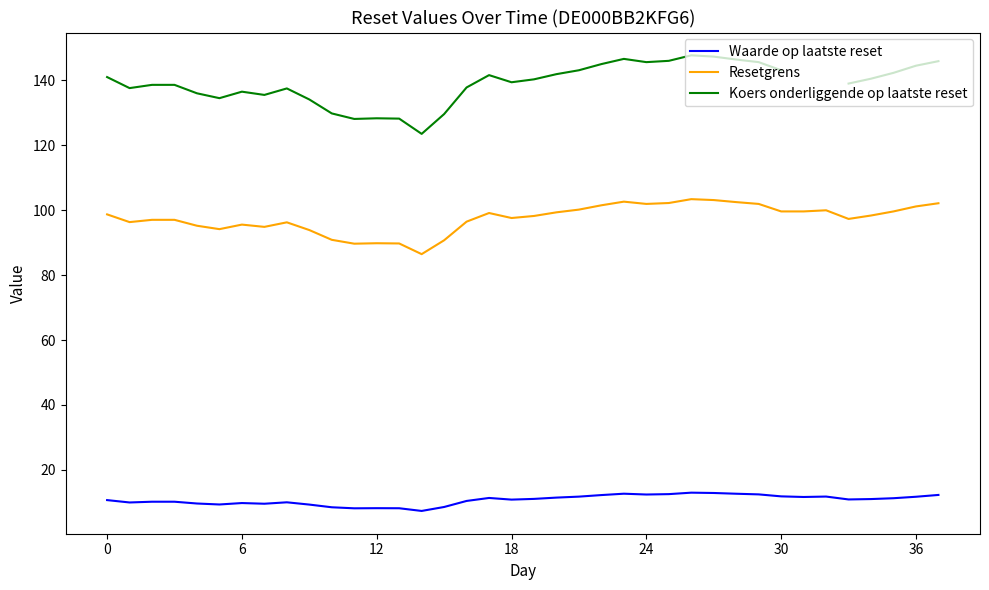

How many data points in Koers onderliggende op laatste reset are above 140?

18